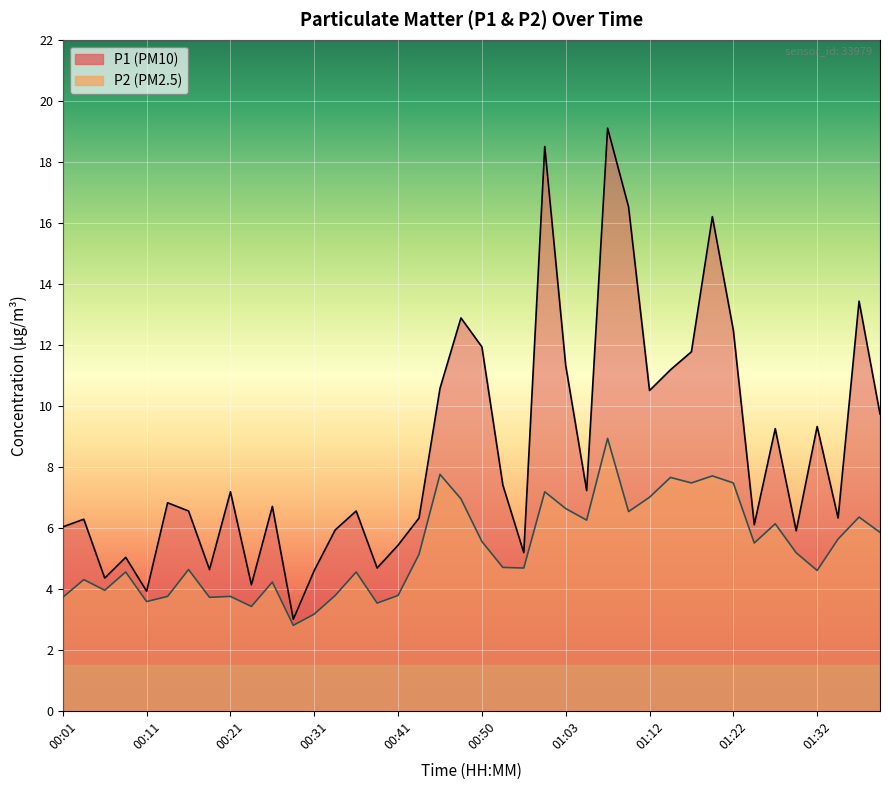

In P2, how many points are higher than both neighbors (excluding endpoints)?

13